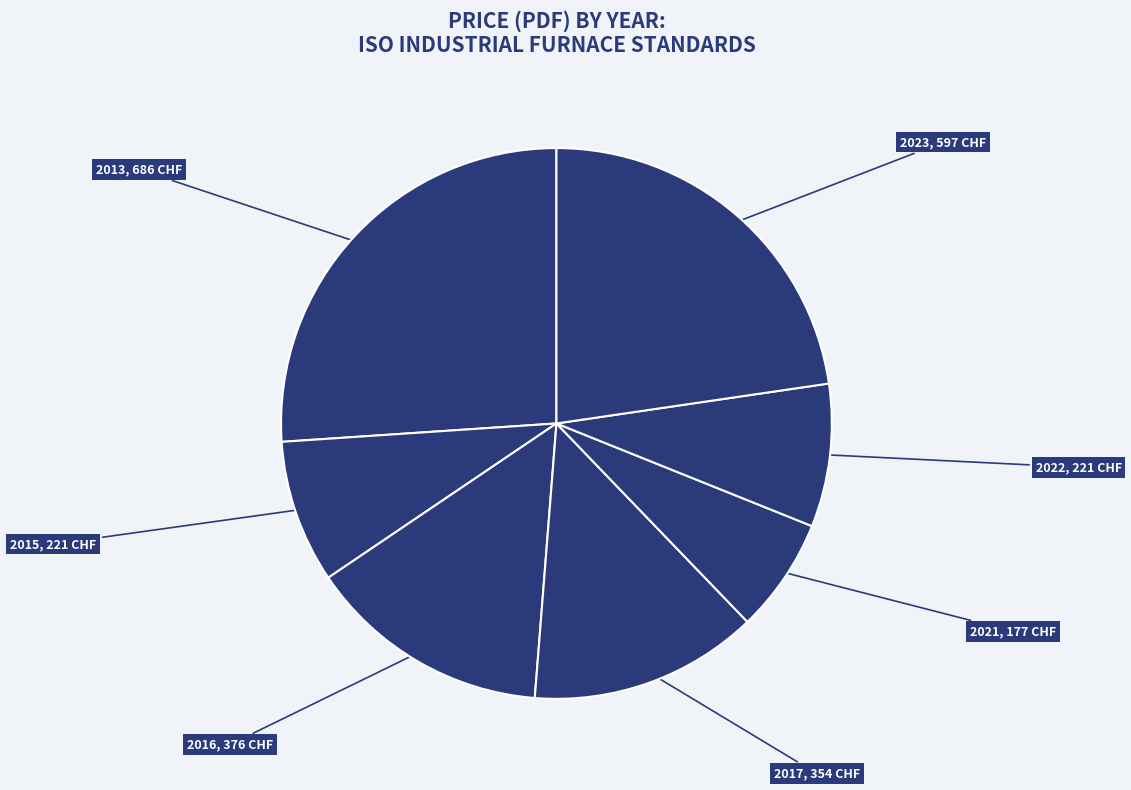

Which category has the biggest portion of the pie?

2013